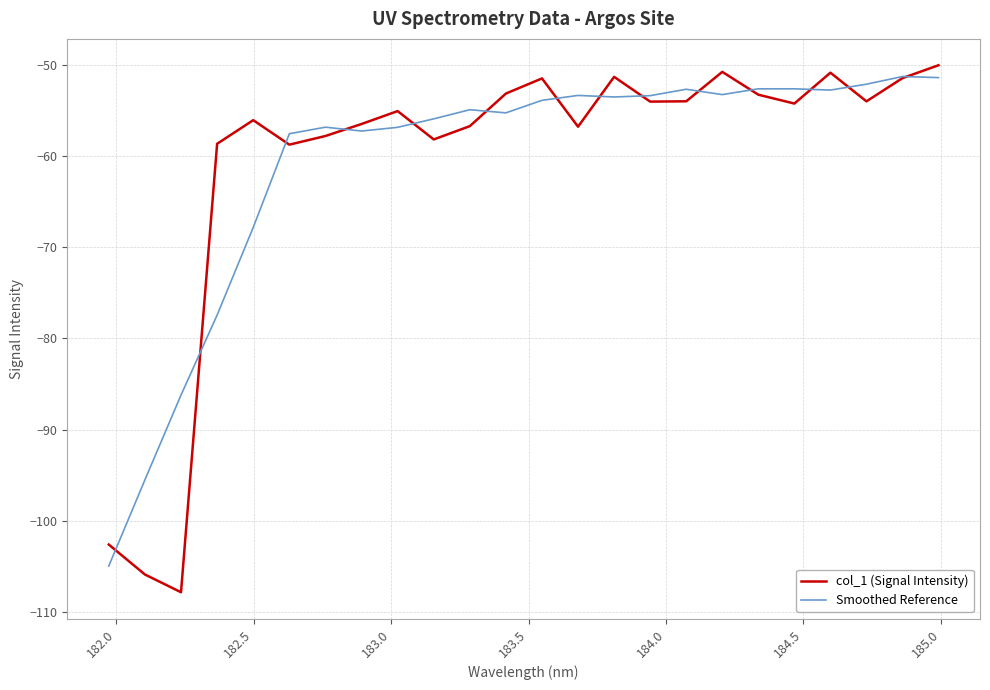

Which series has the widest spread of values?

col_1 (Signal Intensity)